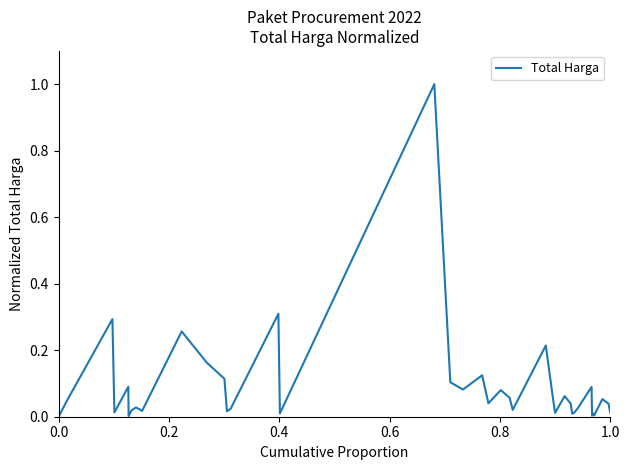

What is the sum of all values?

3.6